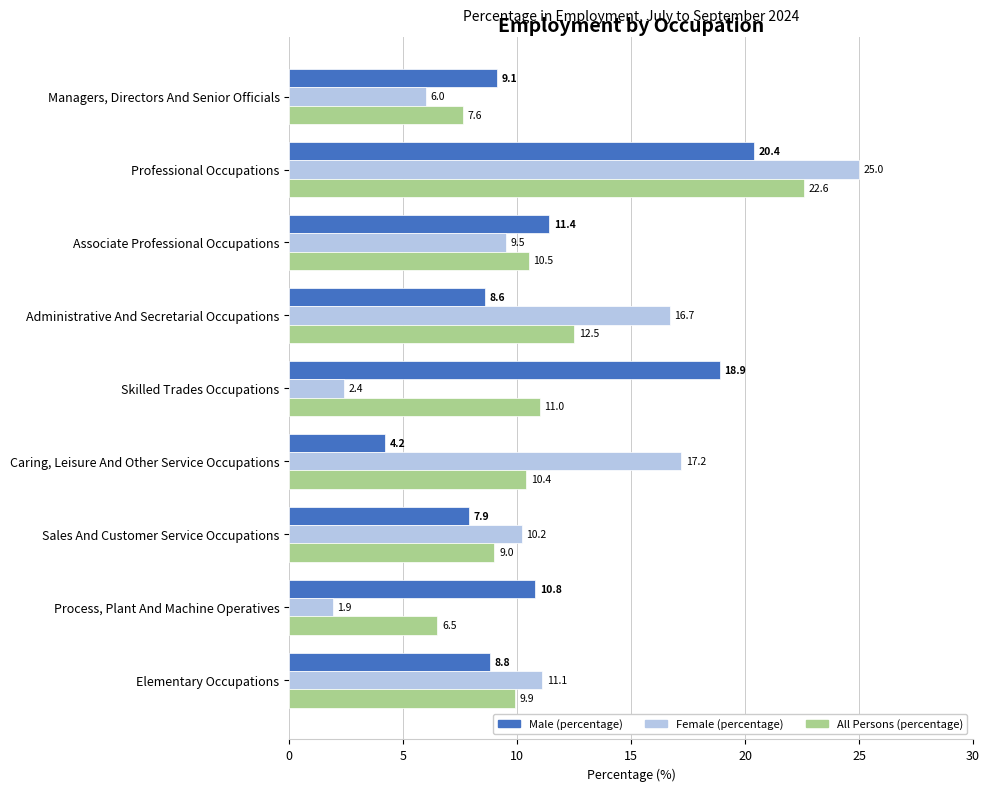

What is the difference between the second highest and minimum values in the Male (percentage) series?

14.7